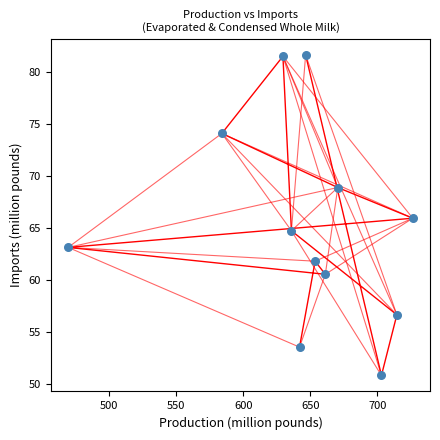

What is the range of Y values (max minus min)?

30.8